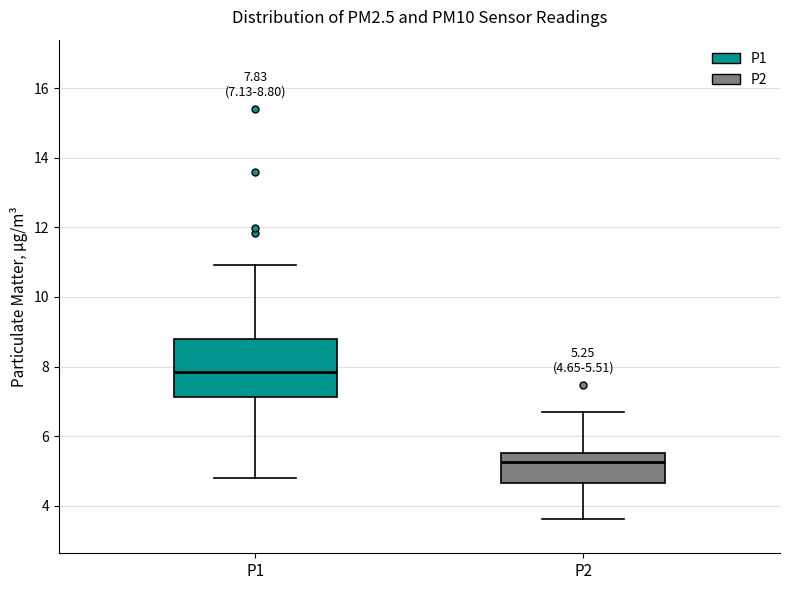

Which box is the tallest, from its lower edge to its upper edge?

P1